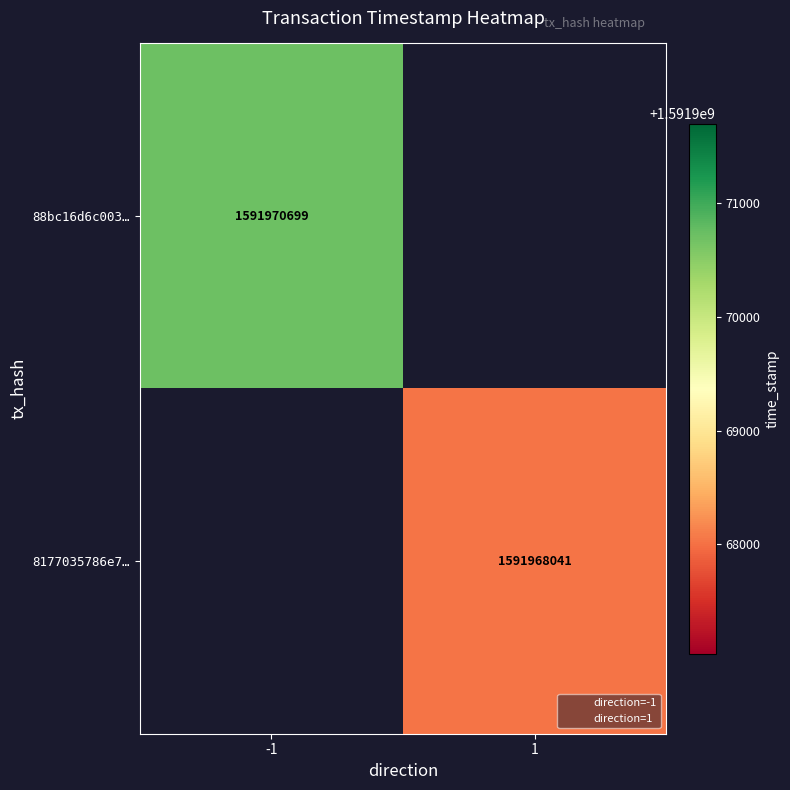

Is the value of 8177035786e7… at 1 greater than the value of 88bc16d6c003… at 1?

No